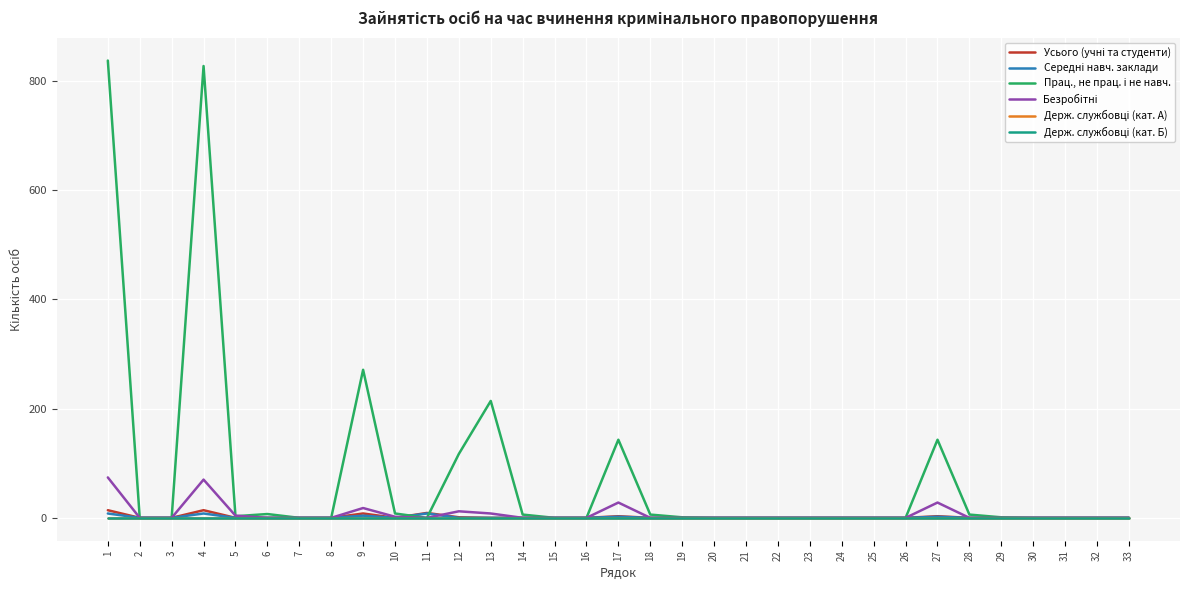

Does the chart have visible grid lines?

Yes